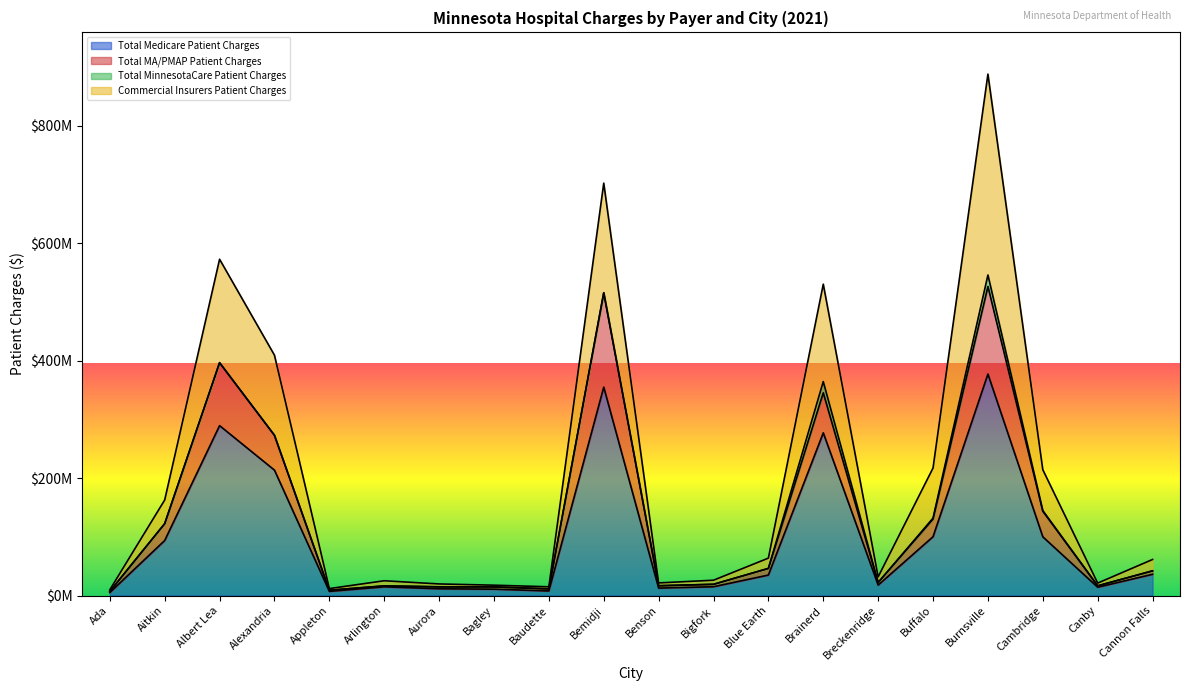

True or false: Commercial Insurers Patient Charges and Total Medicare Patient Charges cross at least once.

False